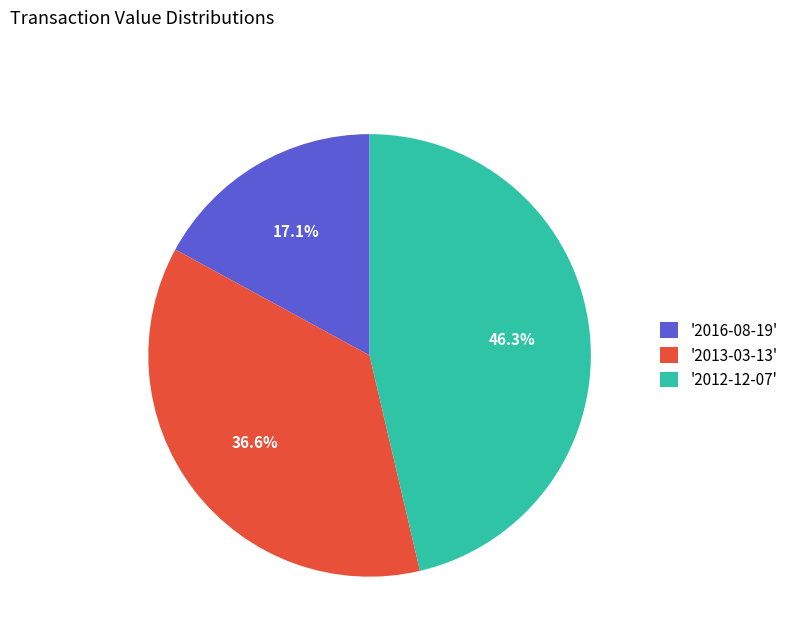

Which has a higher value, '2013-03-13' or '2016-08-19'?

'2013-03-13'